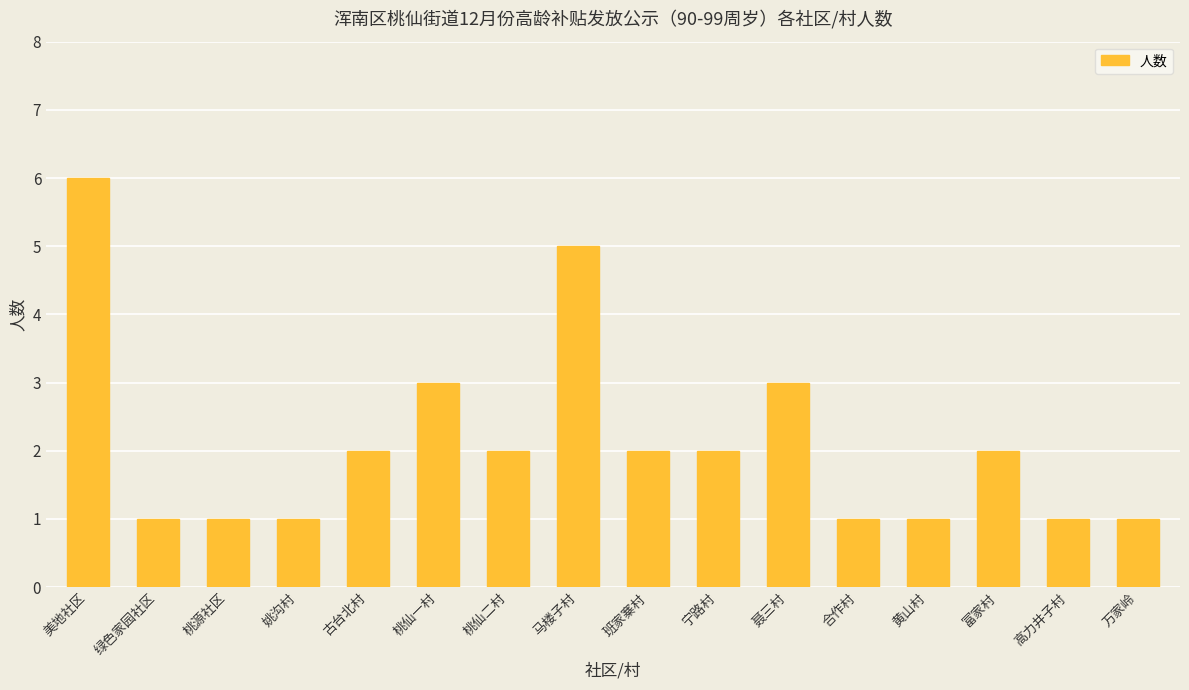

What value does the data have at 马楼子村?

5